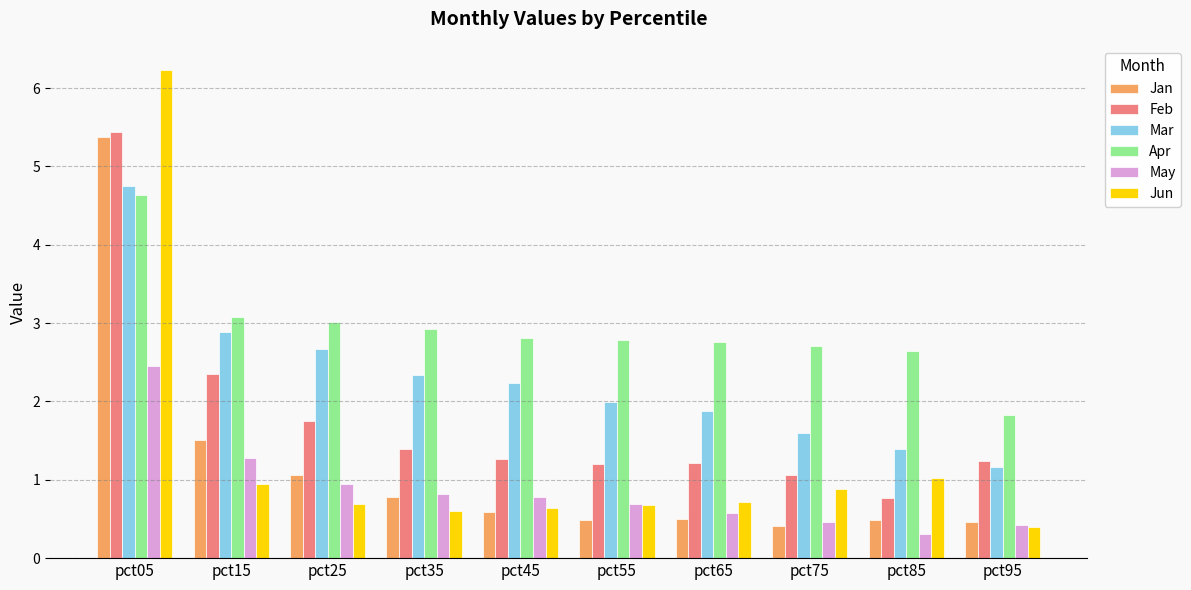

The Feb series shows 2.3 at pct25. True or false?

False